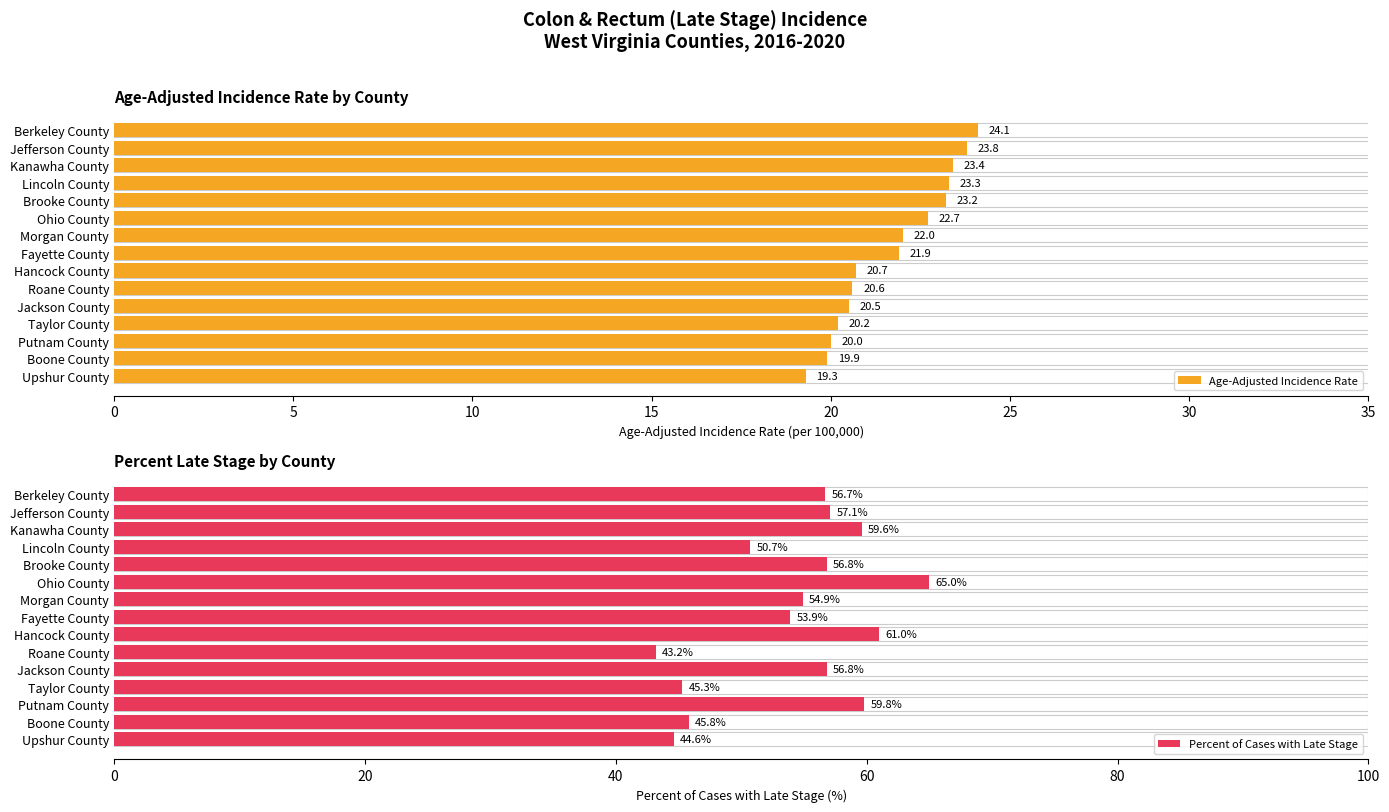

Does the chart contain stacked bars?

No